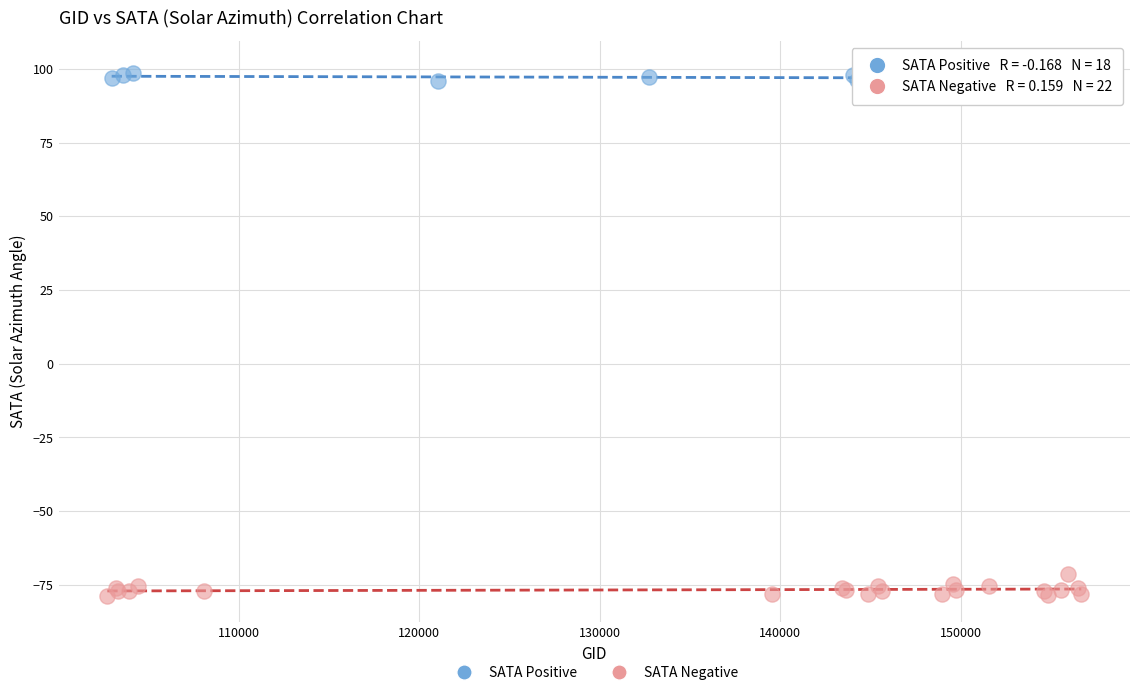

Which series contains the lowest Y value?

SATA Negative